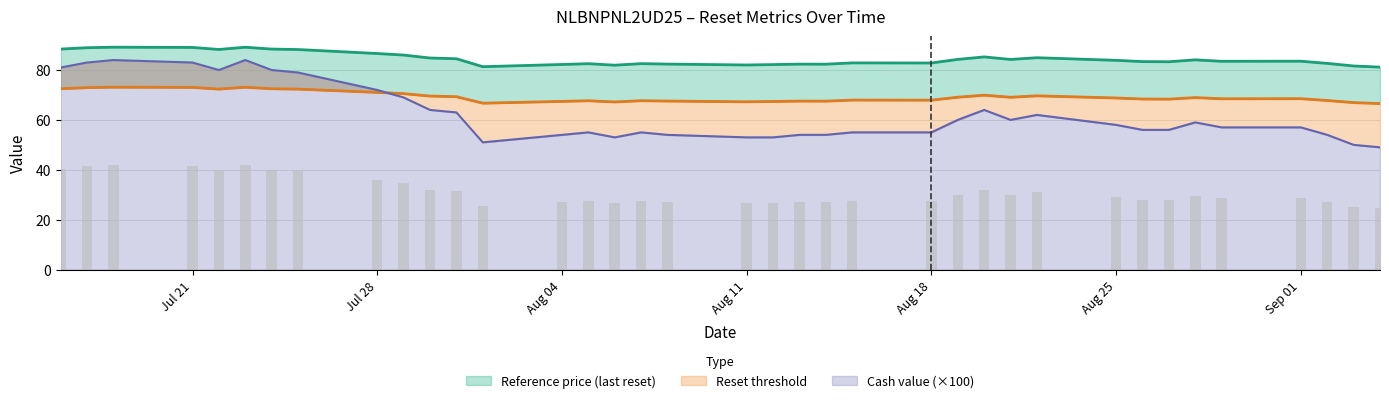

Between 2025-07-25 and 2025-08-11, which is larger?

2025-07-25